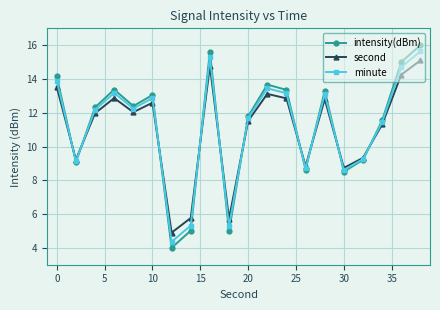

At how many categories does at least one series exceed 10?

13